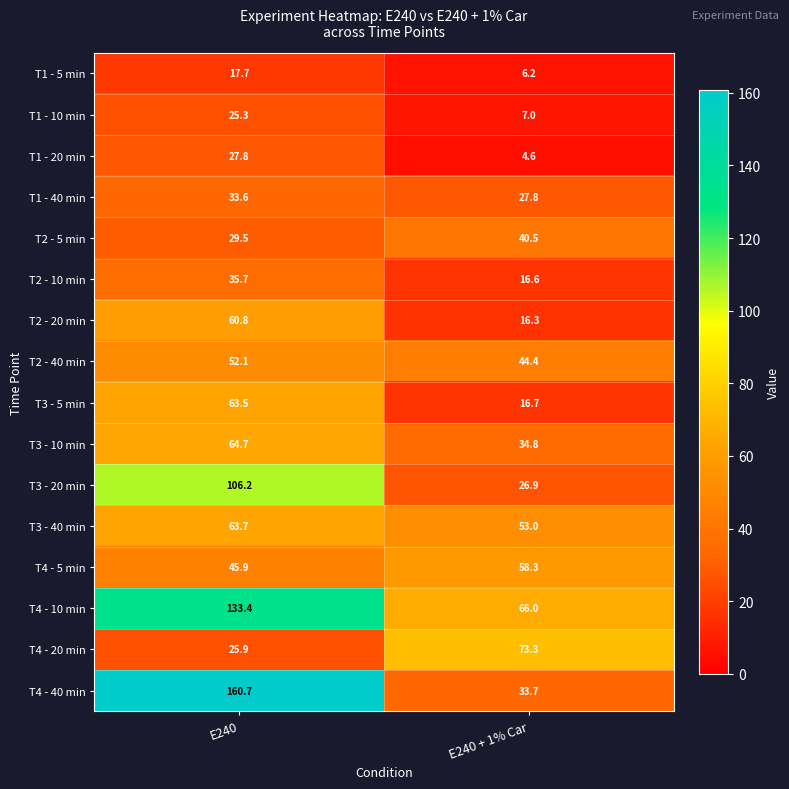

At which category is the sum across all series the highest?

E240